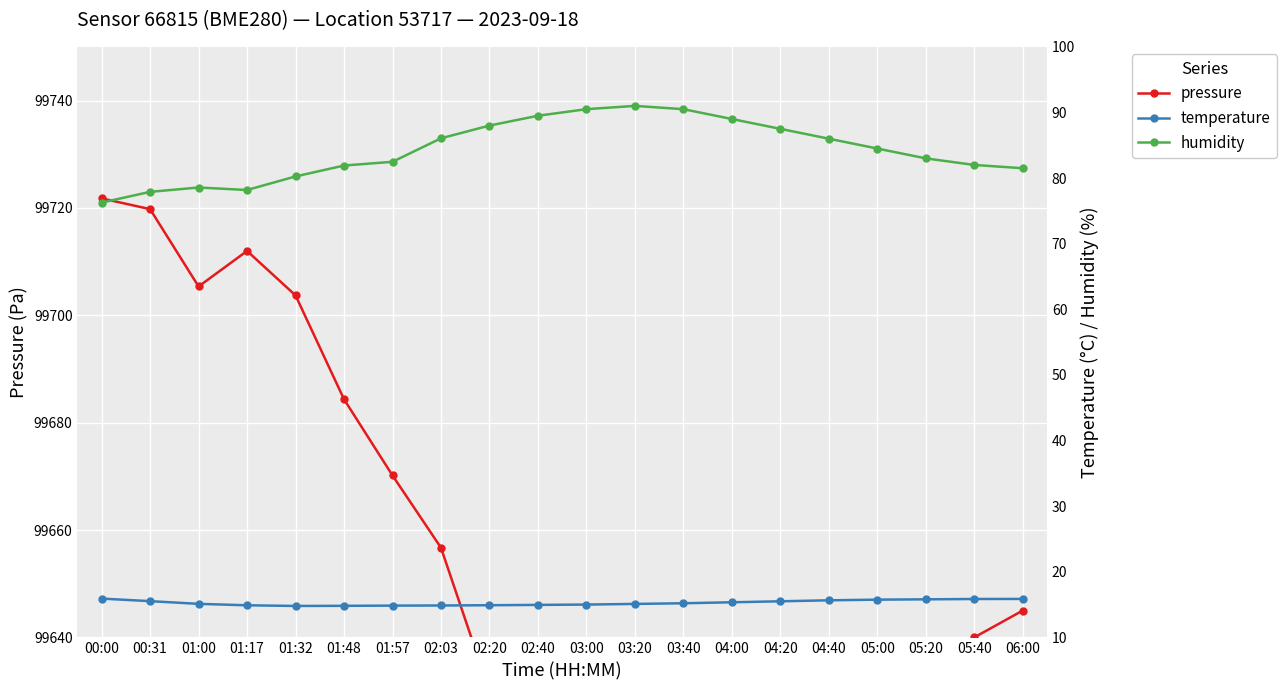

What value does the temperature series have at 01:48?

14.8